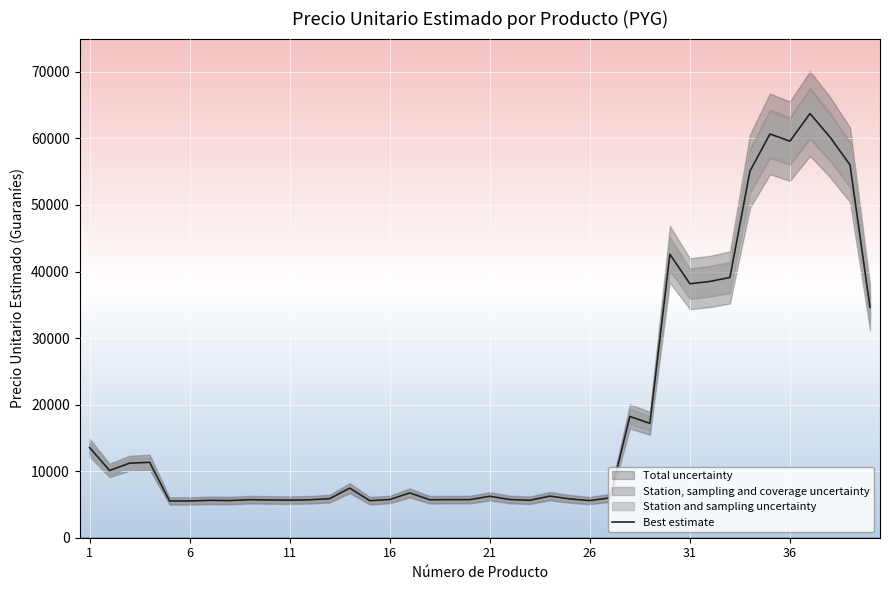

What is the maximum value for Best estimate?

63729